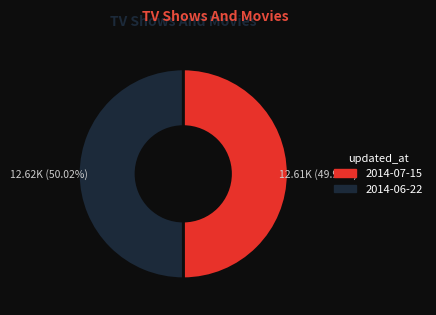

To the nearest percent, what percentage of the pie is 2014-07-15?

50%